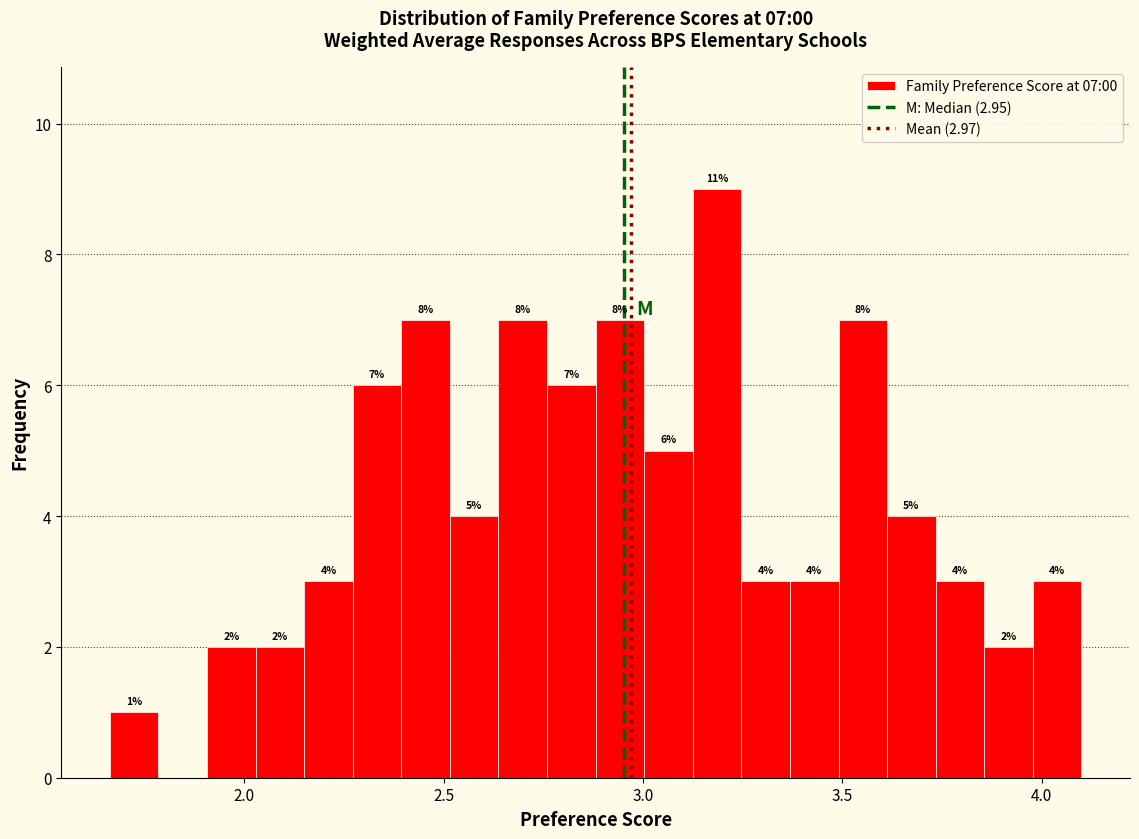

Read against the x-axis, roughly where is the centre of the tallest bar?

3.20